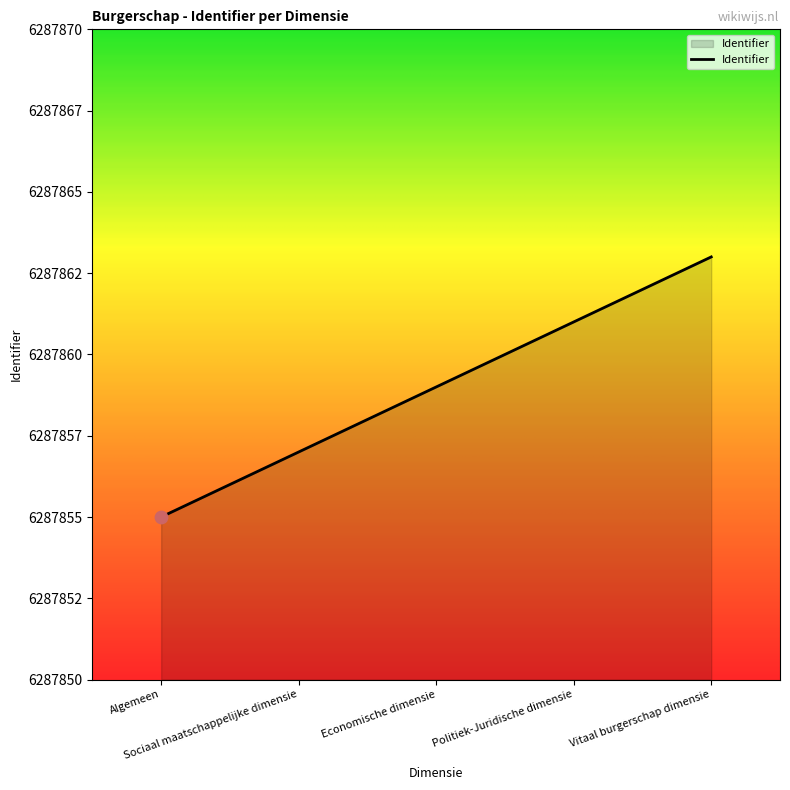

Between Vitaal burgerschap dimensie and Economische dimensie, which is larger?

Vitaal burgerschap dimensie